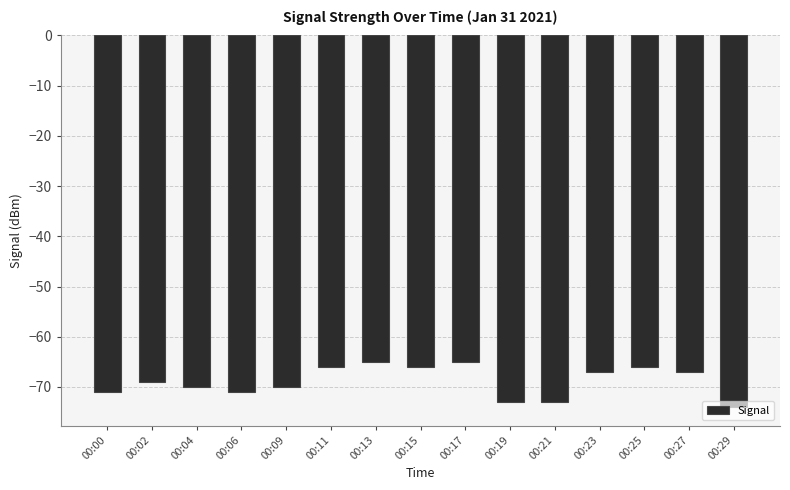

How many series are shown in this chart?

1